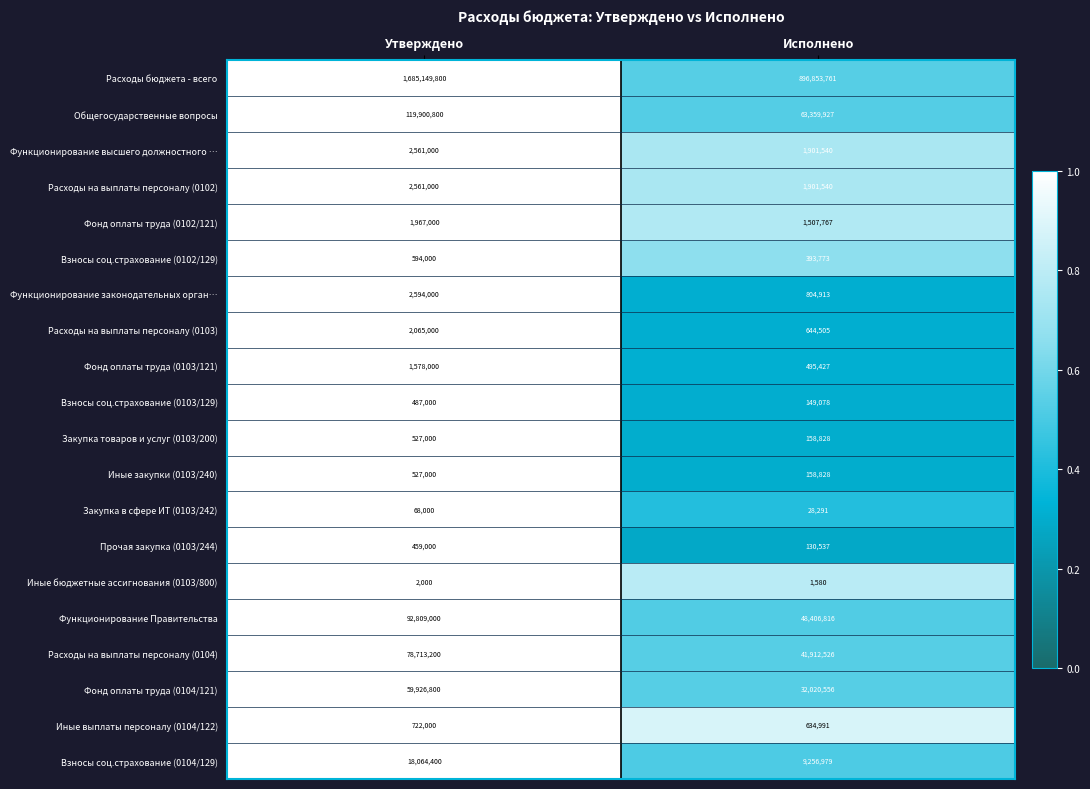

At which category is the sum across all series the highest?

Утверждено